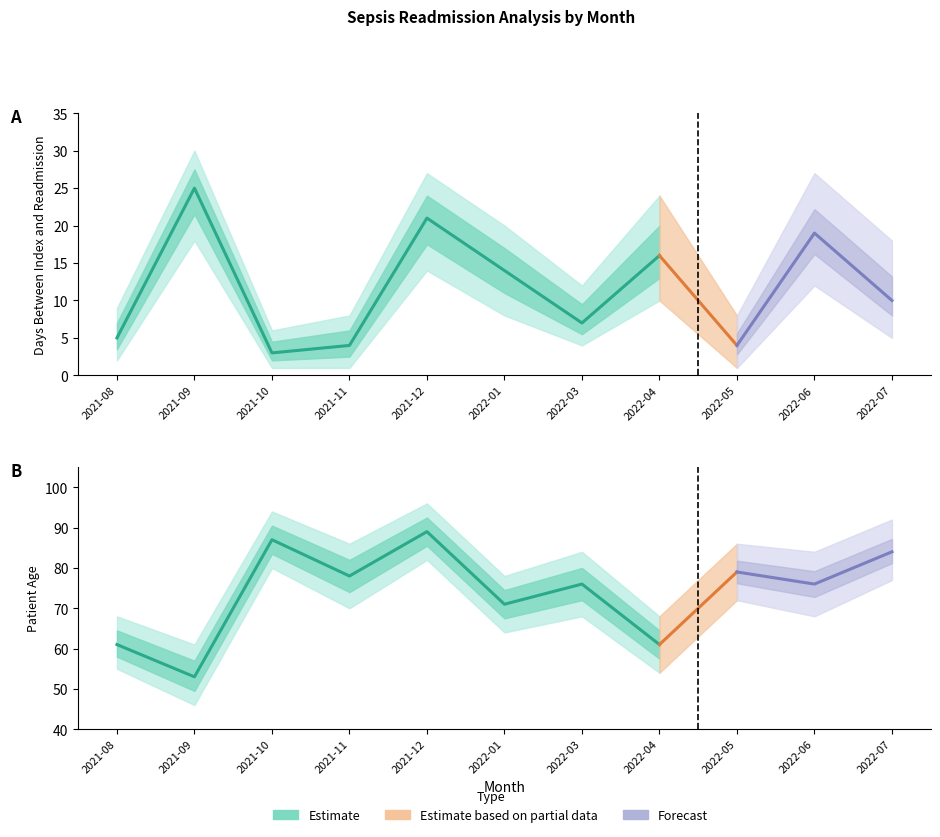

At which category does the chart reach its minimum across all series?

2021-10